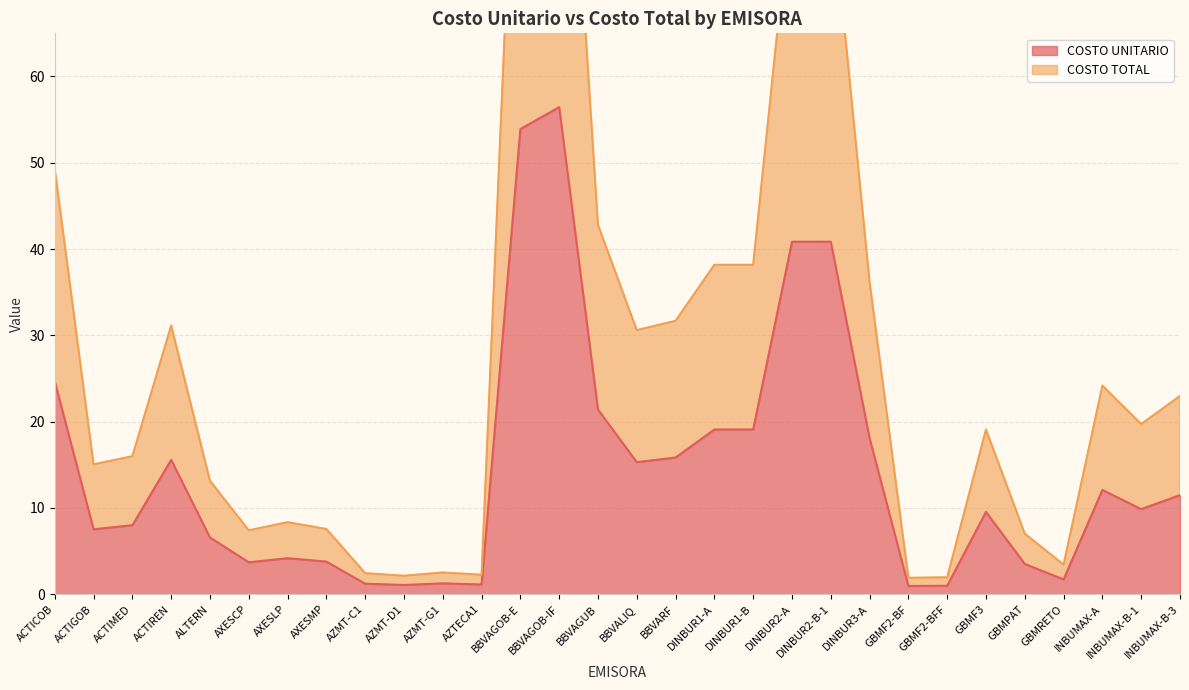

Which category has the lowest value in the COSTO UNITARIO series?

GBMF2-BF